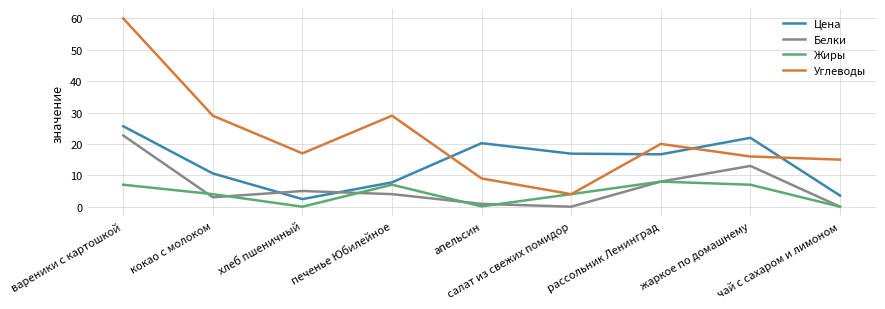

What is the difference between the highest and lowest values at чай с сахаром и лимоном?

15.0